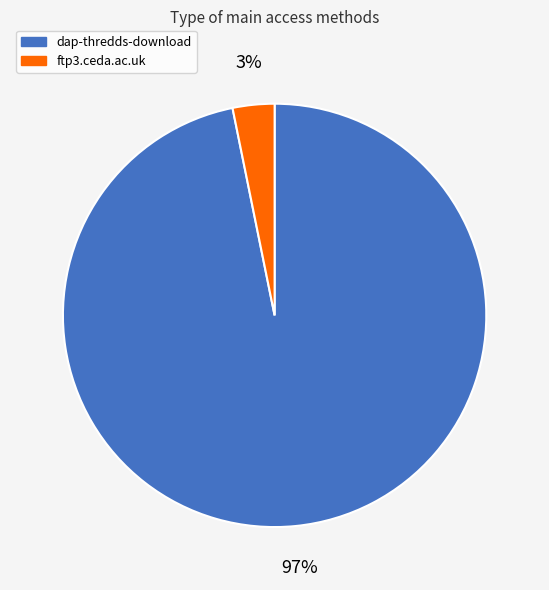

How many slices are in this pie chart?

2